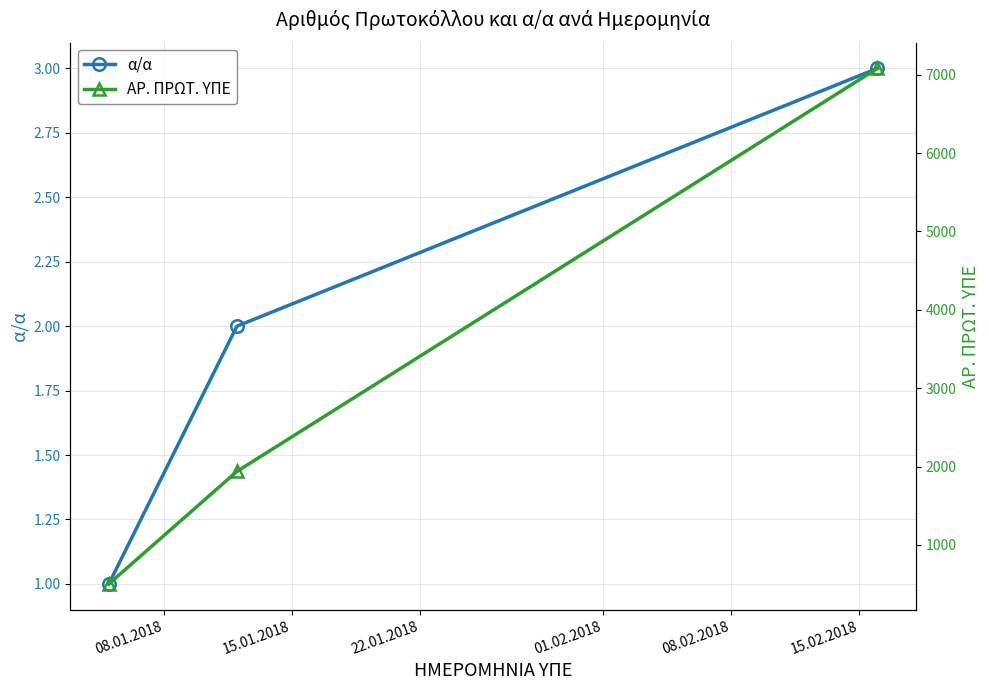

What is the maximum value shown in the chart?

7079